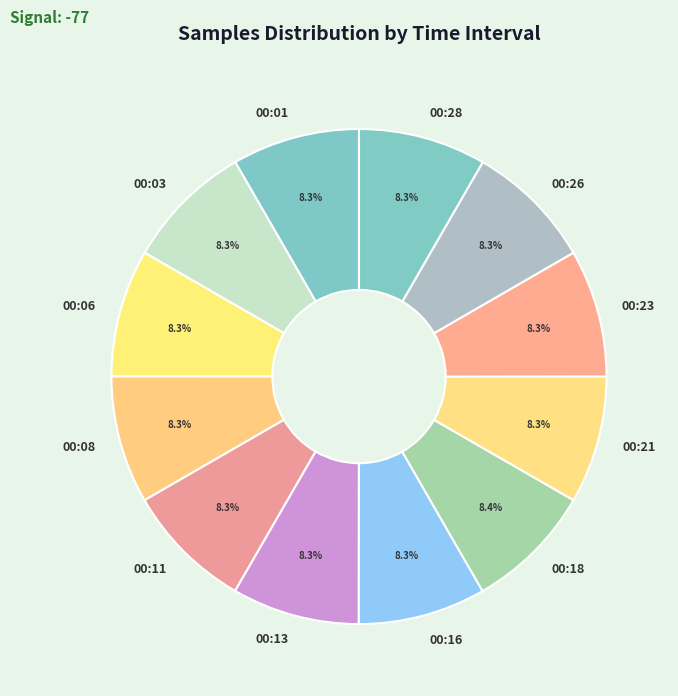

To the nearest percent, what portion does 00:18 represent?

8%